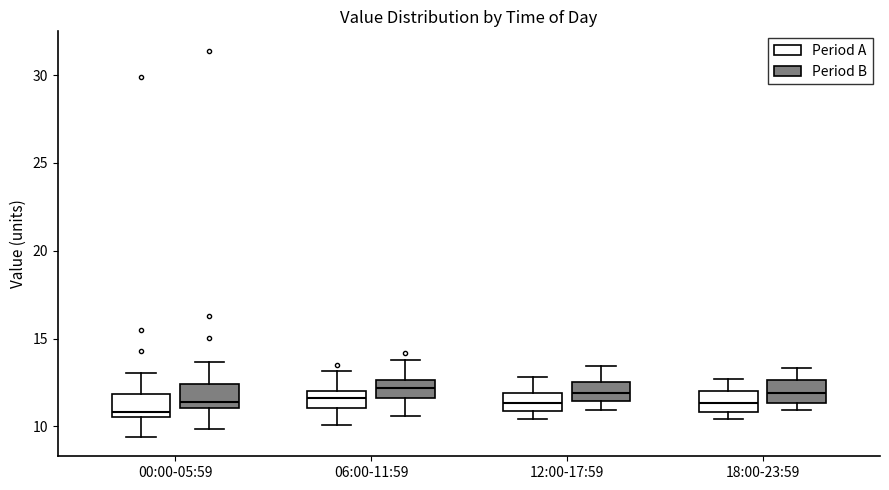

Reading left to right, transcribe this box plot: for each box, give where its median line is, the range the box spans, and where its two whiskers end, as read against the y-axis. The values are not printed on the chart, so give them approximately, as read against the axis.

00:00-05:59 (Period A): median 11.0, box 10.5 to 12.0, whiskers 9.5 to 13.0
00:00-05:59 (Period B): median 11.5, box 11.0 to 12.5, whiskers 10.0 to 13.5
06:00-11:59 (Period A): median 11.5, box 11.0 to 12.0, whiskers 10.0 to 13.0
06:00-11:59 (Period B): median 12.0, box 11.5 to 12.5, whiskers 10.5 to 14.0
12:00-17:59 (Period A): median 11.5, box 11.0 to 12.0, whiskers 10.5 to 13.0
12:00-17:59 (Period B): median 12.0, box 11.5 to 12.5, whiskers 11.0 to 13.5
18:00-23:59 (Period A): median 11.5, box 11.0 to 12.0, whiskers 10.5 to 12.5
18:00-23:59 (Period B): median 12.0, box 11.5 to 12.5, whiskers 11.0 to 13.5